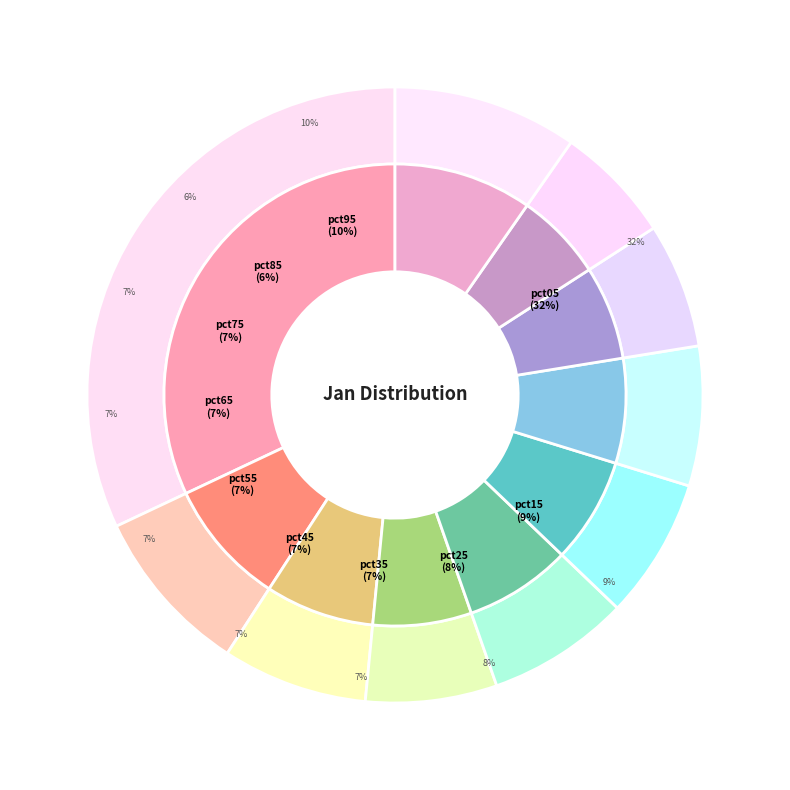

Is it true that pct05 is 43% of the pie?

False